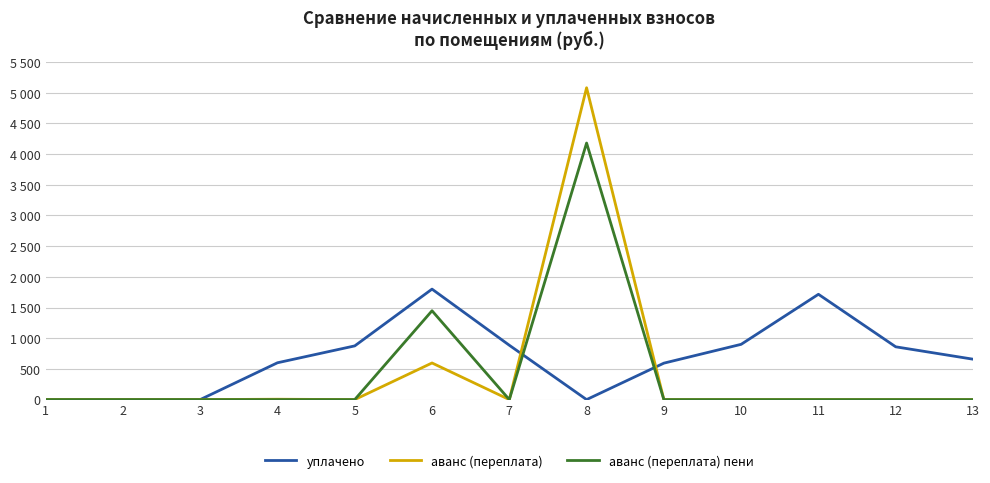

Does the chart have visible grid lines?

Yes